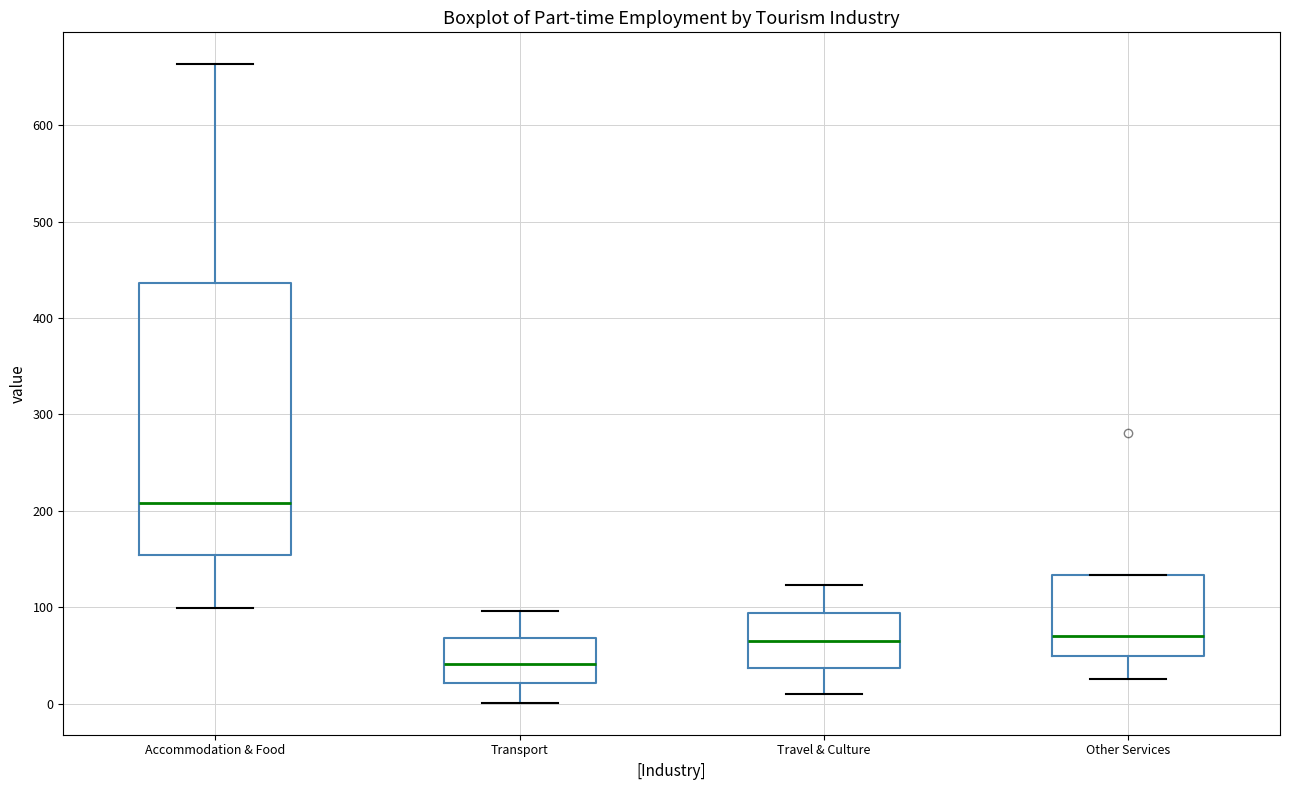

Reading left to right, read every box against the y-axis: the position of its median line, the range the box covers, and the ends of its whiskers. The values are not printed on the chart, so give them approximately, as read against the axis.

Accommodation & Food: median 210, box 150 to 440, whiskers 100 to 660
Transport: median 40, box 20 to 70, whiskers 0 to 100
Travel & Culture: median 70, box 40 to 90, whiskers 10 to 120
Other Services: median 70, box 50 to 130, whiskers 30 to 130